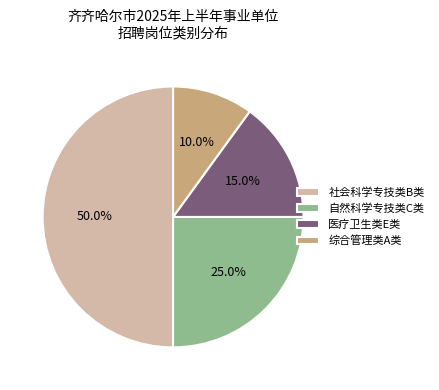

To the nearest percent, what is the combined percentage of 自然科学专技类C类 and 综合管理类A类?

35%